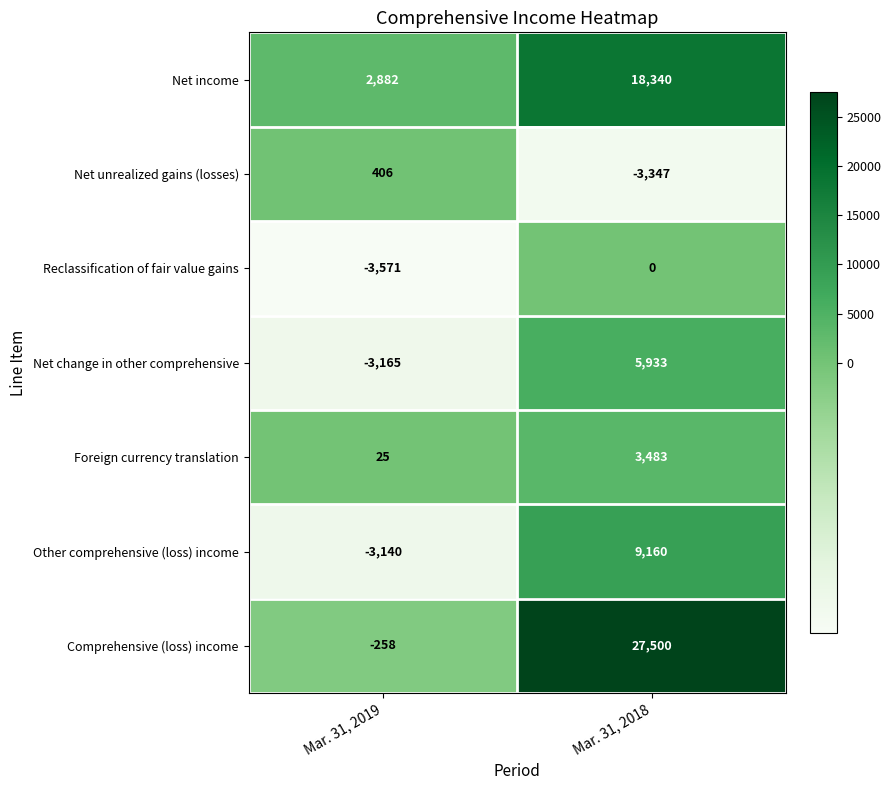

What is the sum of all Net unrealized gains (losses) values?

-2941